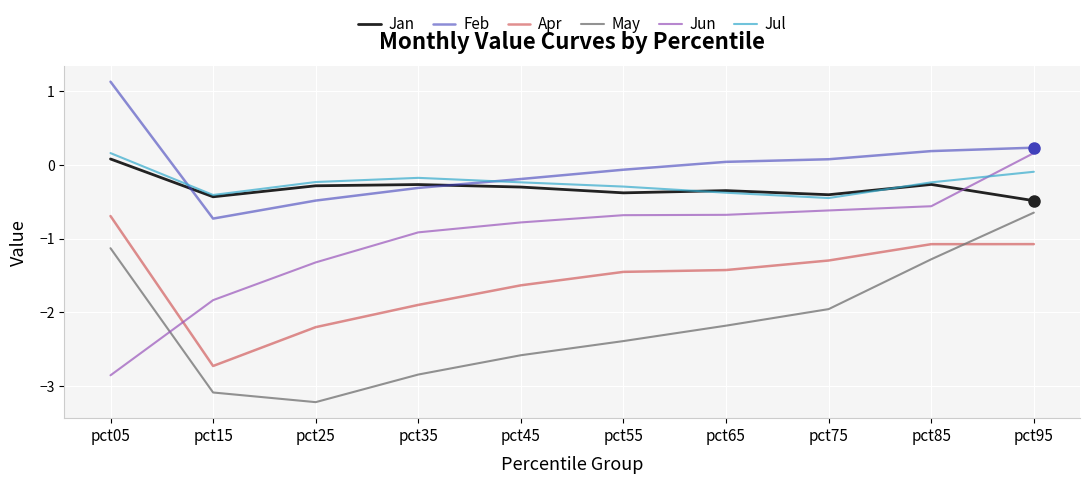

In Apr, how many points are lower than both neighbors (excluding endpoints)?

1